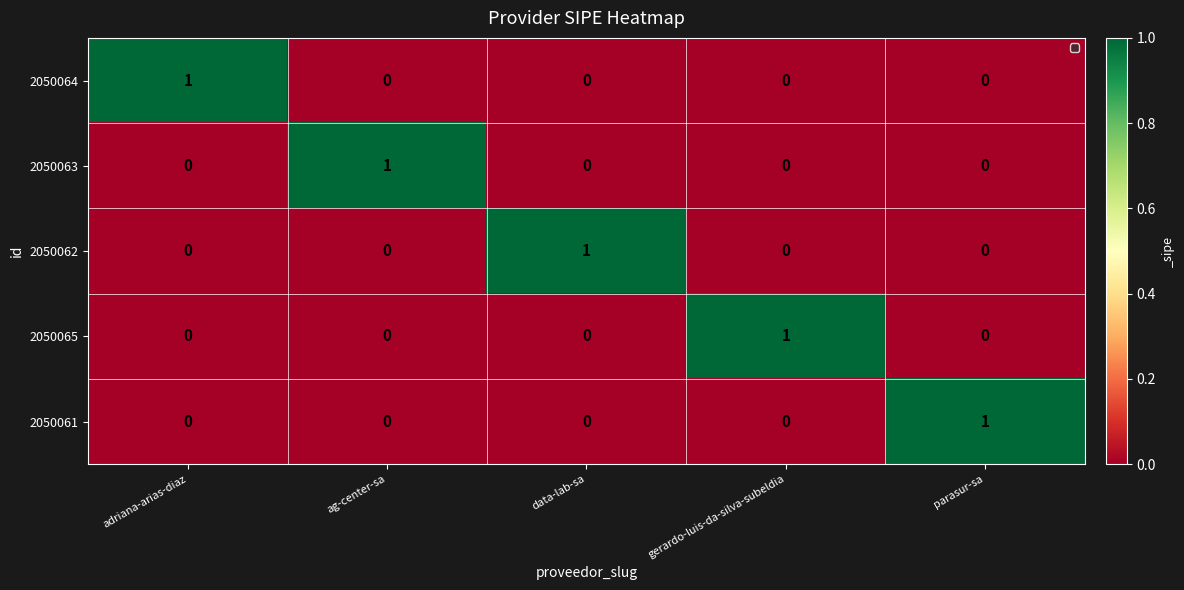

The value of 2050065 at adriana-arias-diaz is 0. True or false?

True